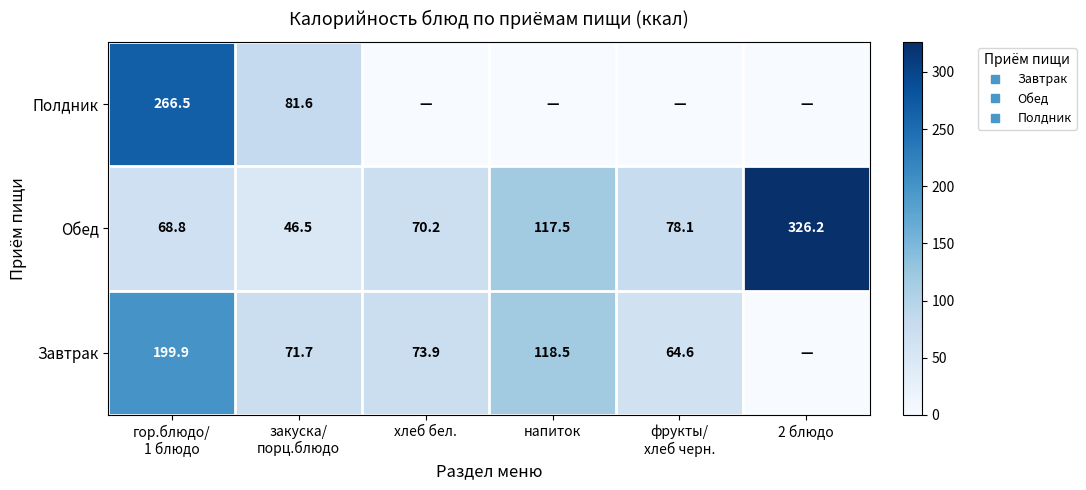

How many categories are shown in the chart?

6